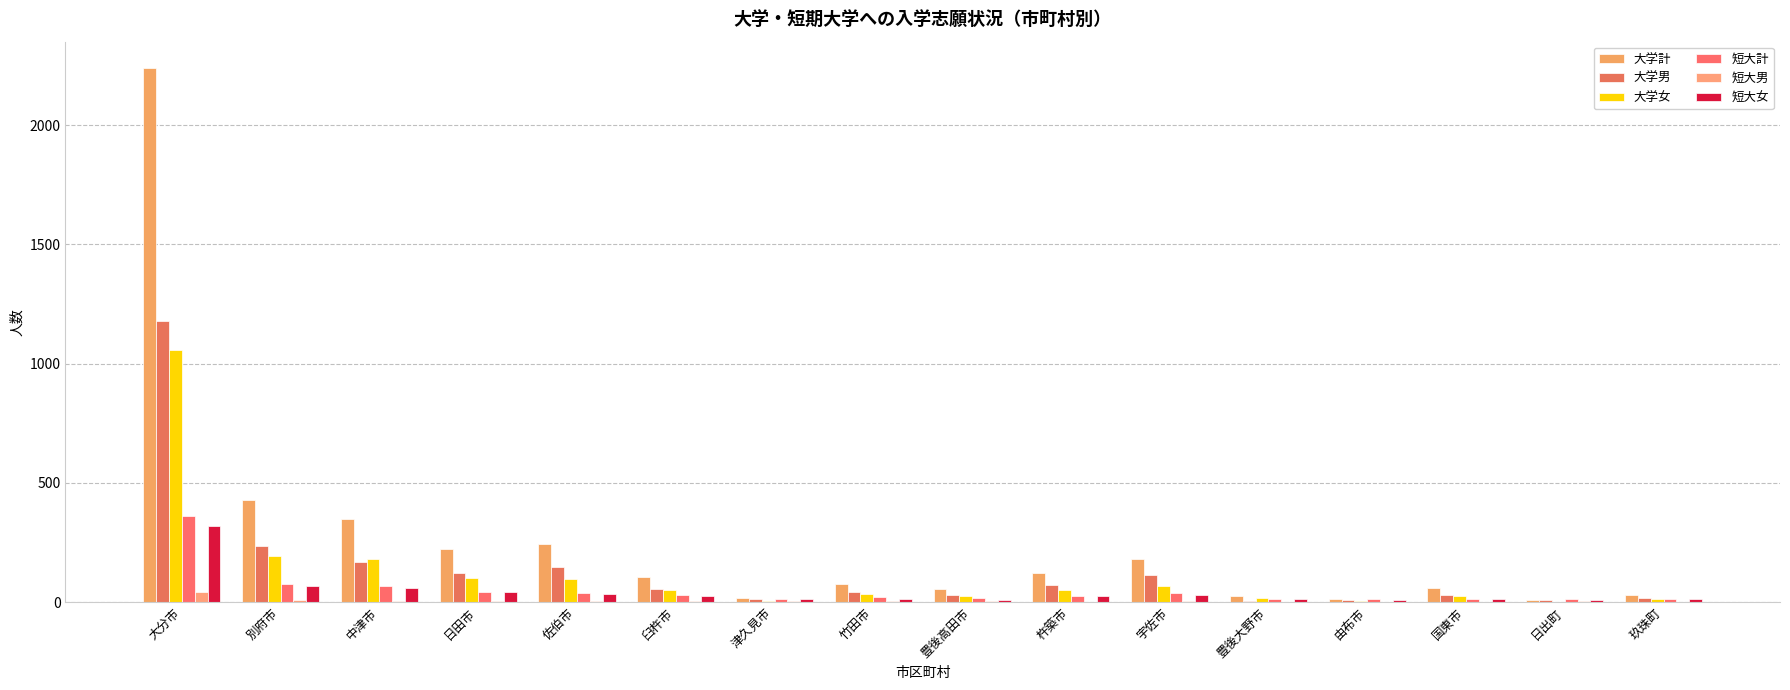

The 大学計 series shows 41 at 玖珠町. True or false?

False